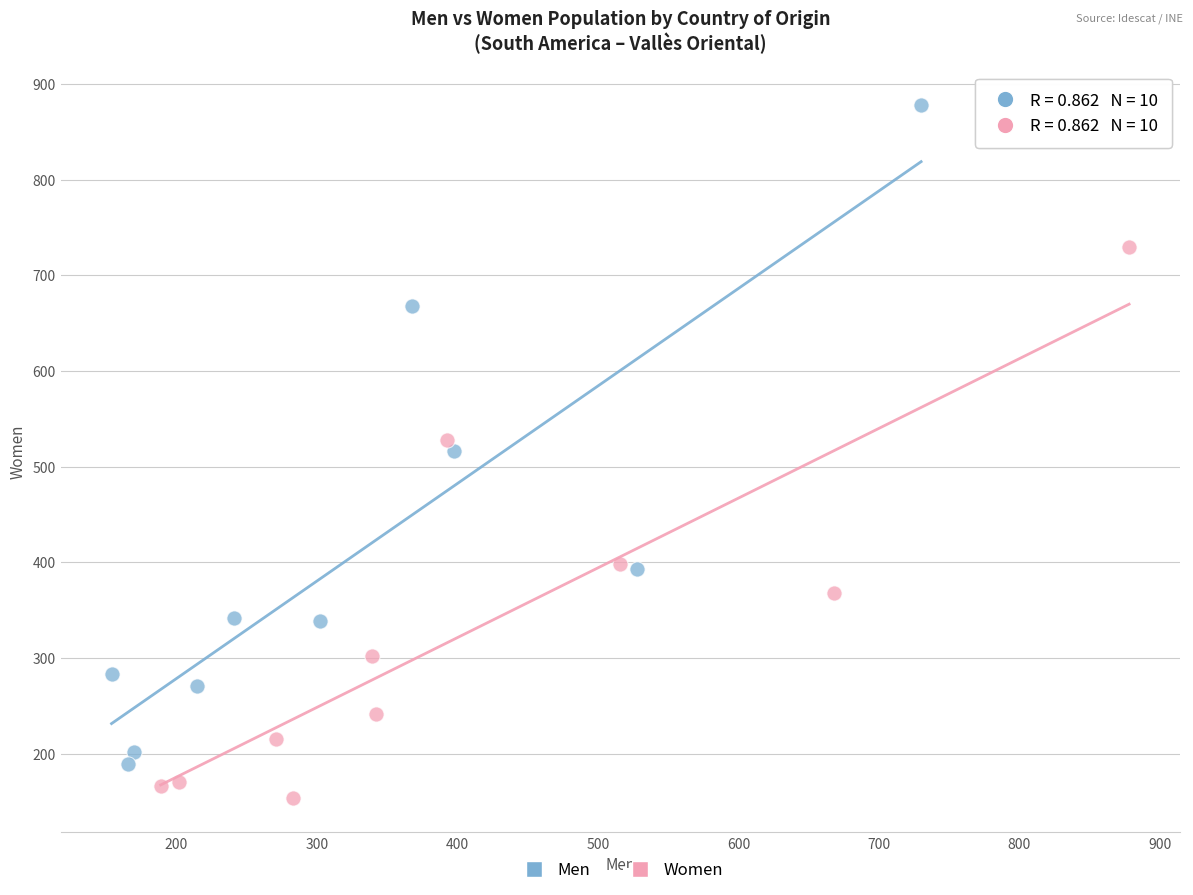

Which series reaches the minimum Y coordinate?

Women